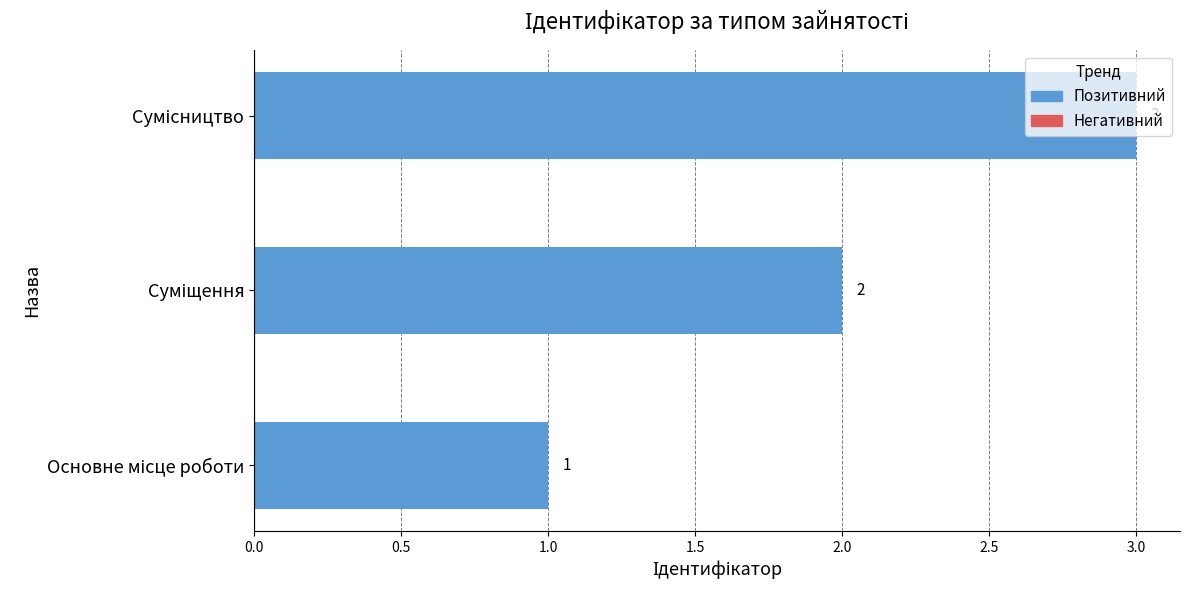

Count the values in the range 1 to 3.

3